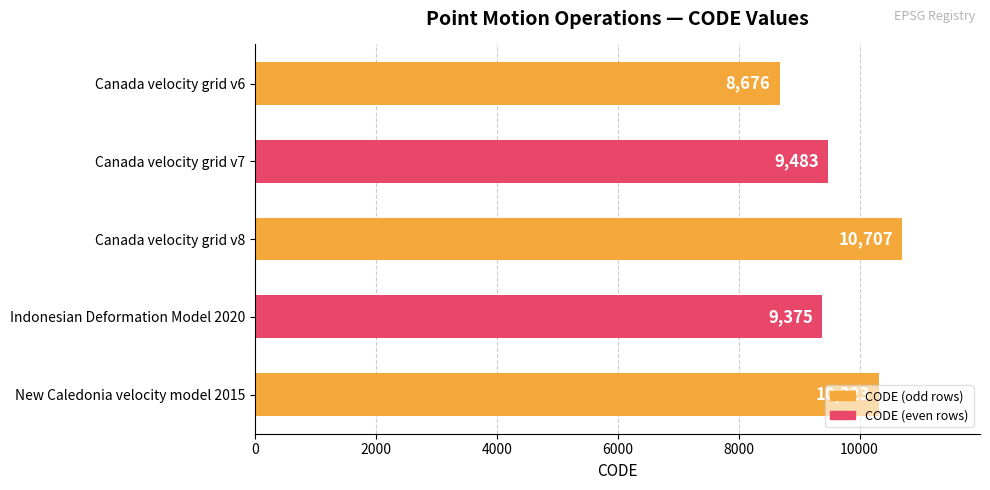

The value at Canada velocity grid v6 is 8676. True or false?

True